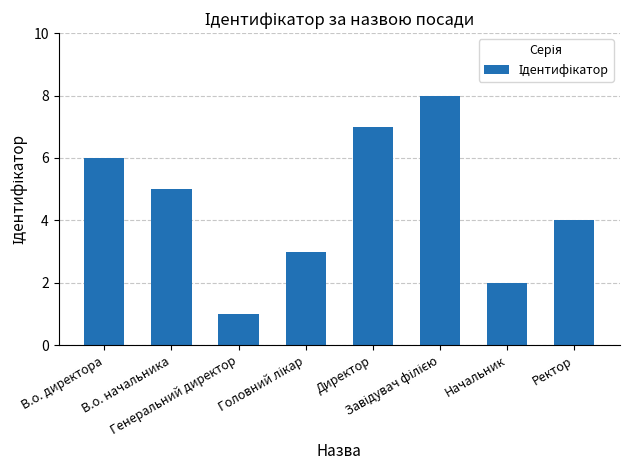

What is the difference between the second highest and second lowest values?

5